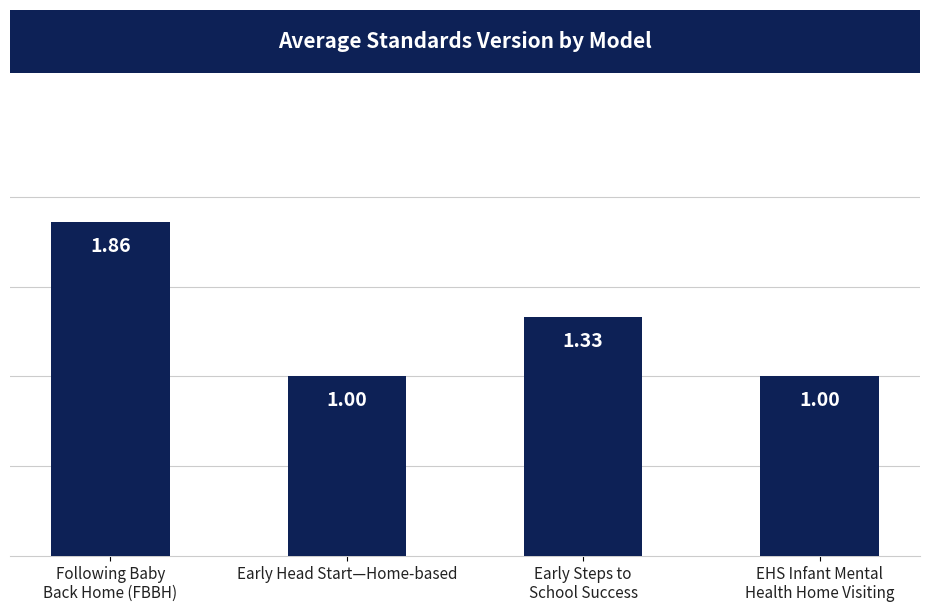

What is the sum of all values?

5.2